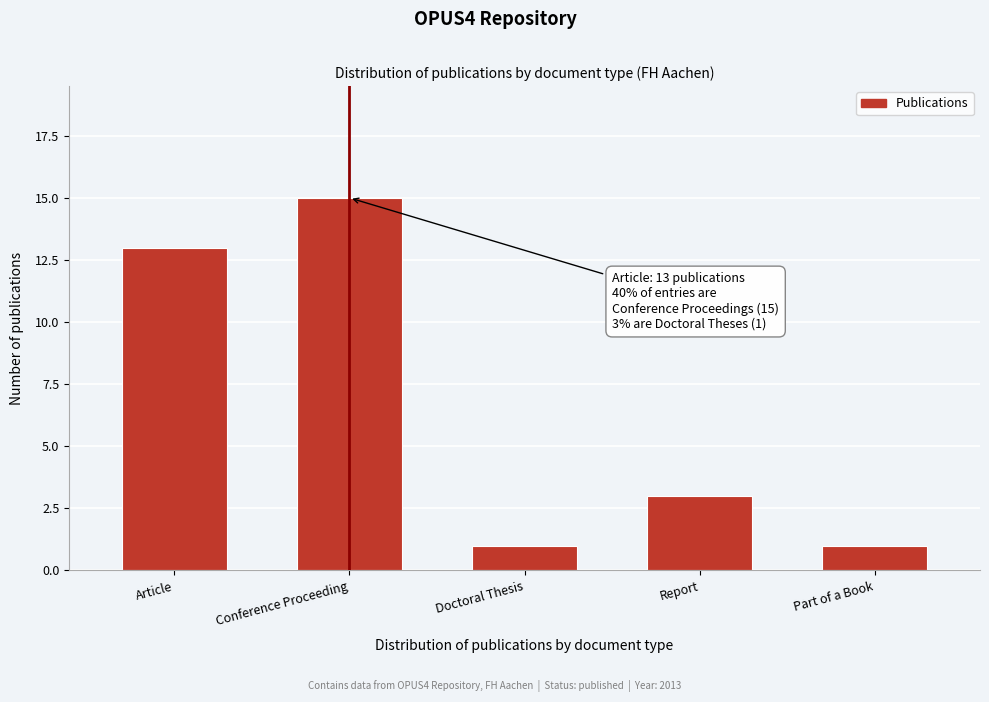

Reading right to left, extract all data points from this chart.

Part of a Book=1	Report=3	Doctoral Thesis=1	Conference Proceeding=15	Article=13